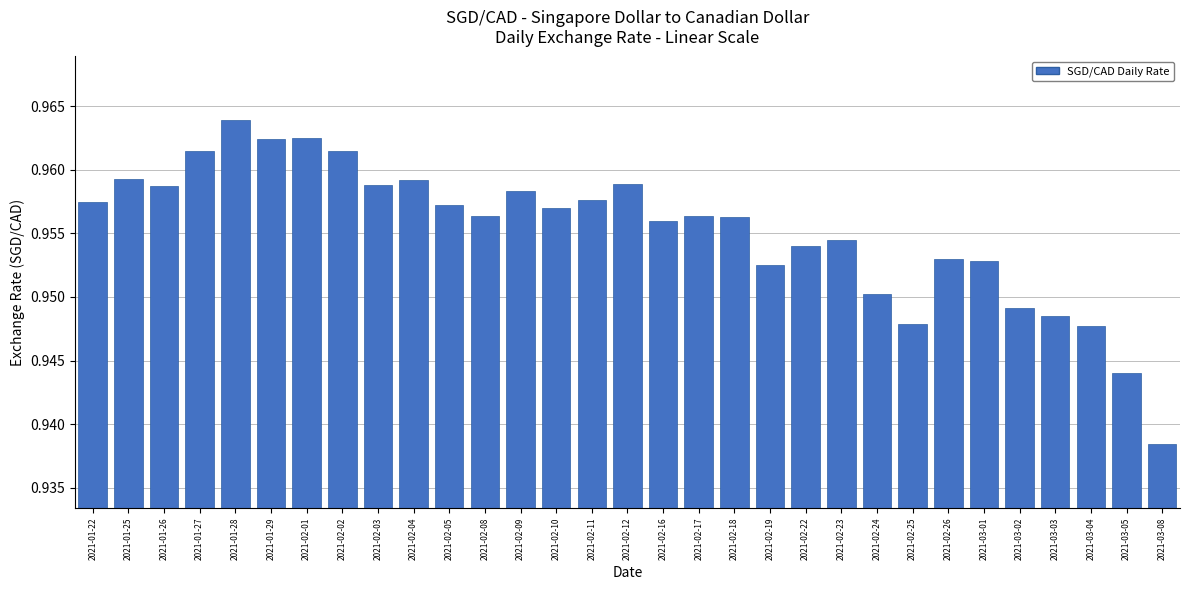

Is it true that the value at 2021-02-19 is 0.3?

False